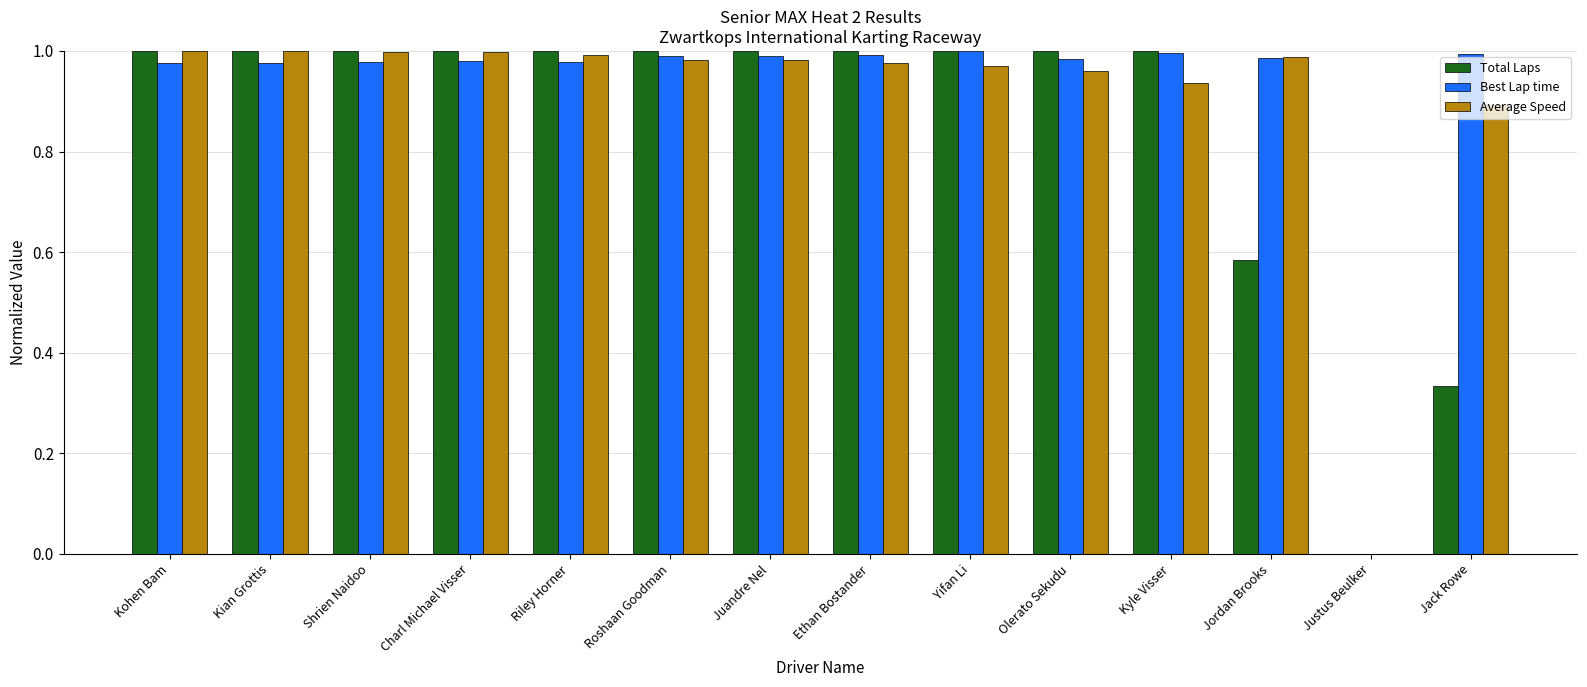

Count the Total Laps values in the range 1 to 2.

11